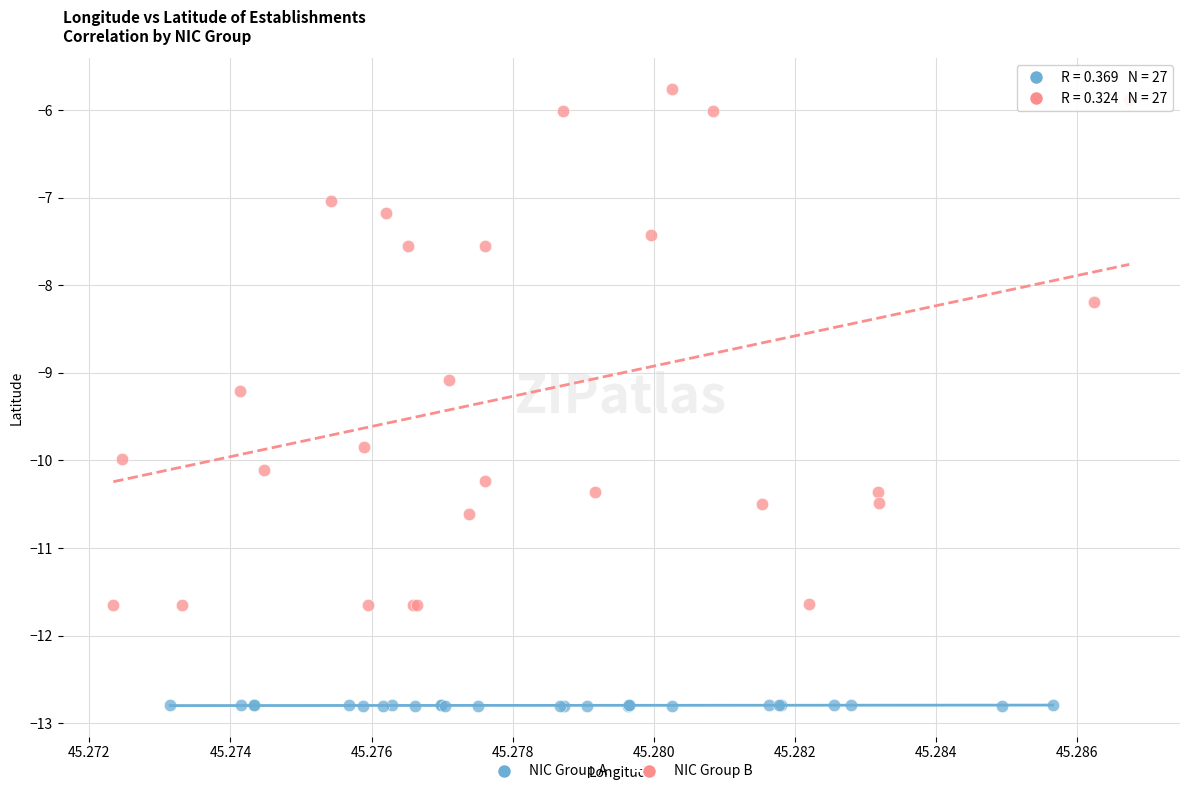

Which series has the widest spread of Y values?

NIC Group B